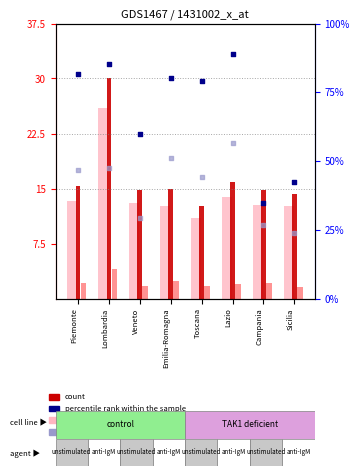

Is the value of Maschi Numero at Campania greater than the value of Totale Numero at Lombardia?

No